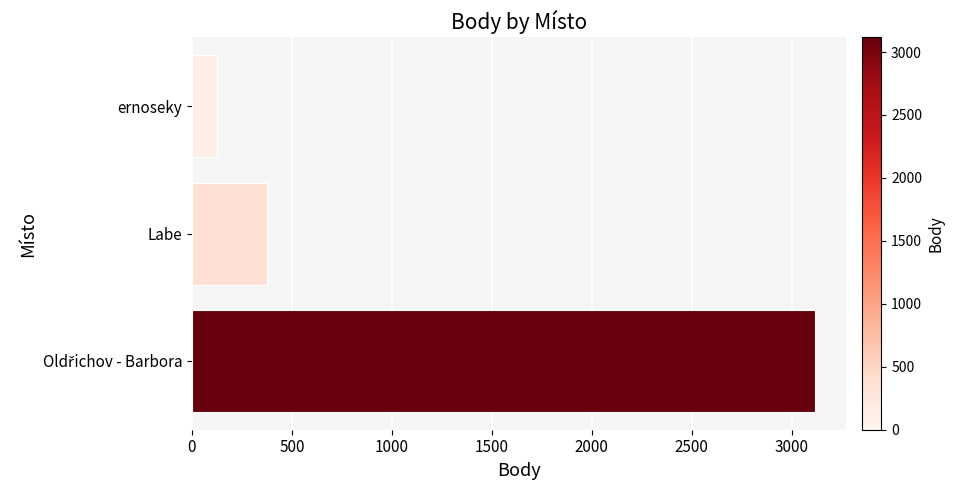

What is the change in value from Labe to ernoseky?

-253